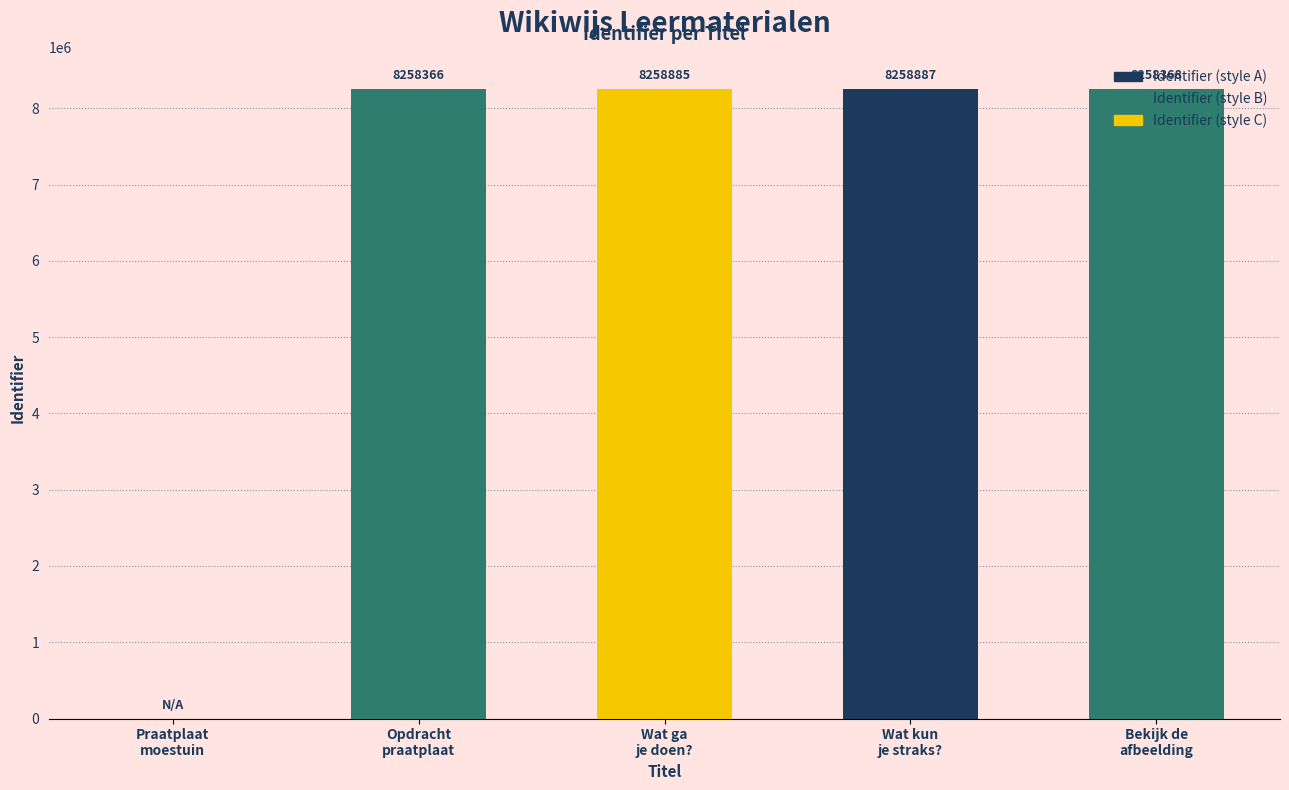

Are the bars grouped side by side (vs. stacked)?

No